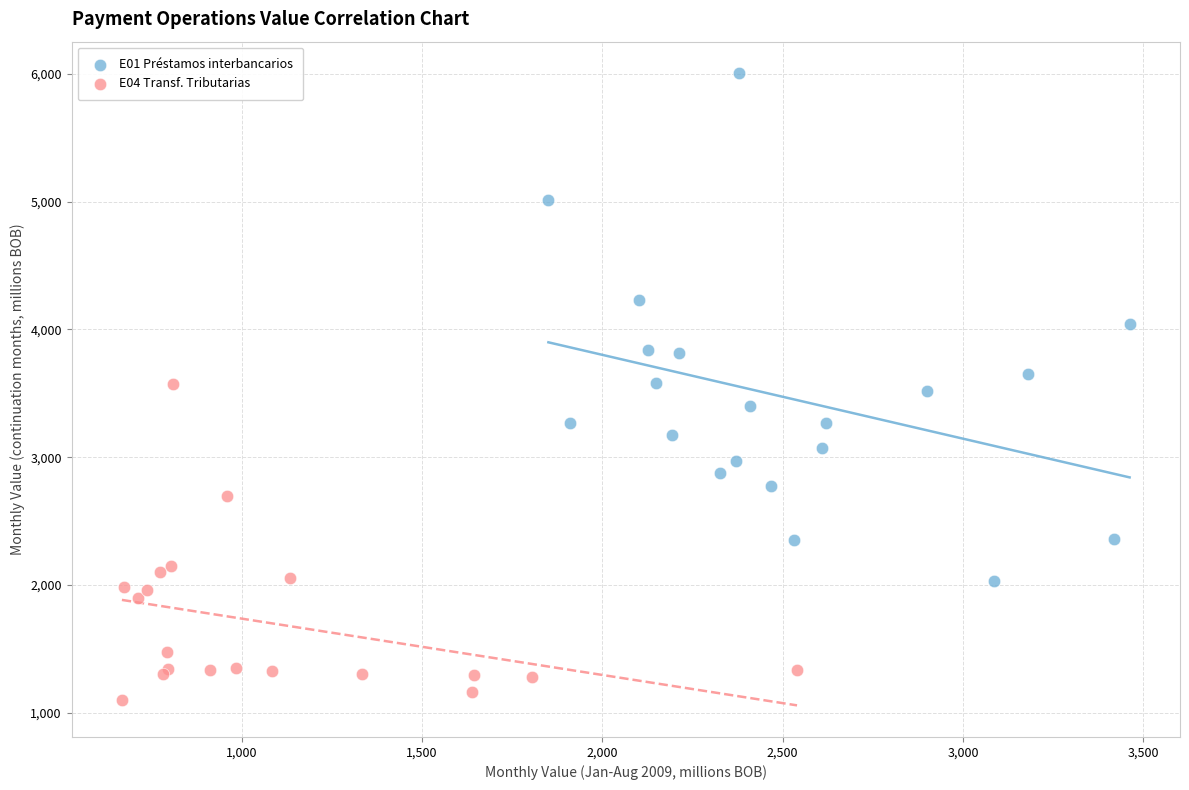

Which series contains the lowest Y value?

E04 Transf. Tributarias